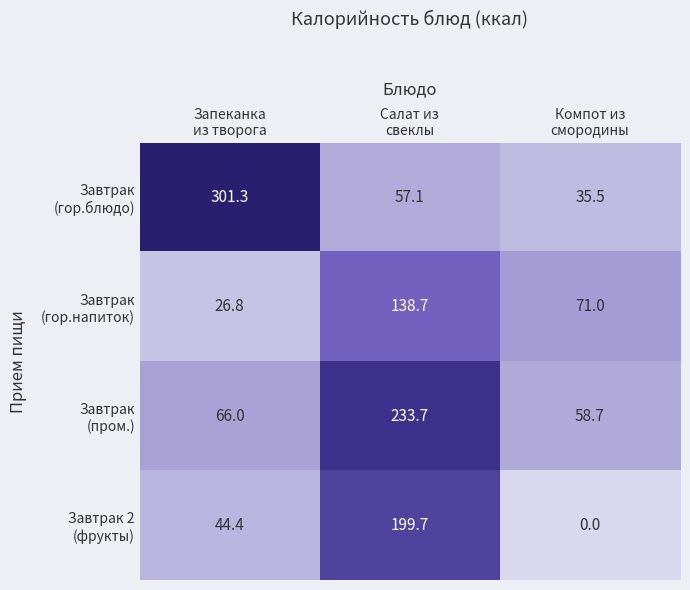

What is the total value across all series at Салат из
свеклы?

629.2